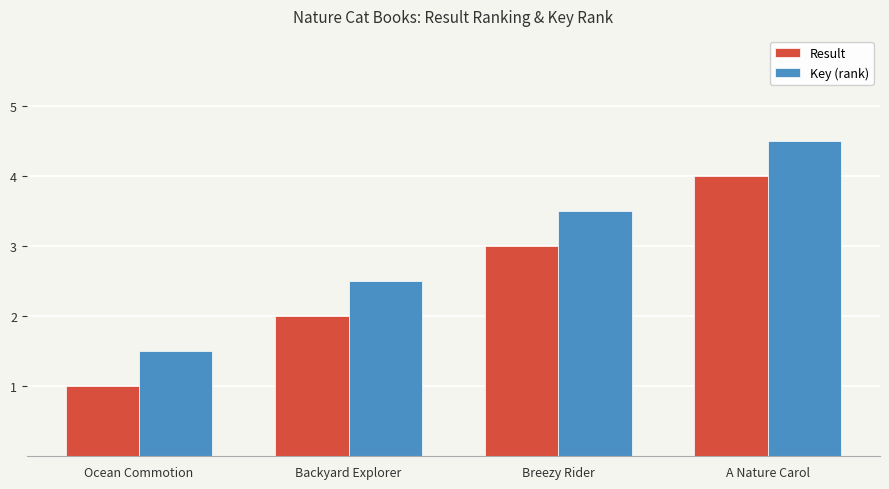

Rank the series at Ocean Commotion from lowest to highest value.

Result, Key (rank)